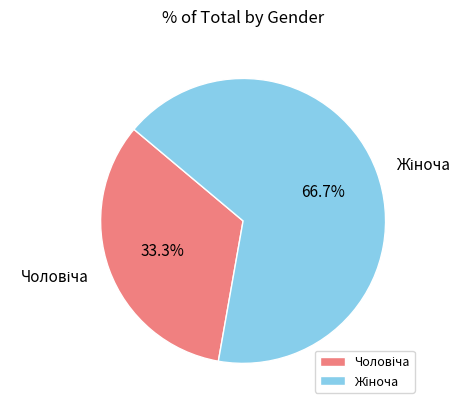

Is there a majority slice in this chart?

Yes